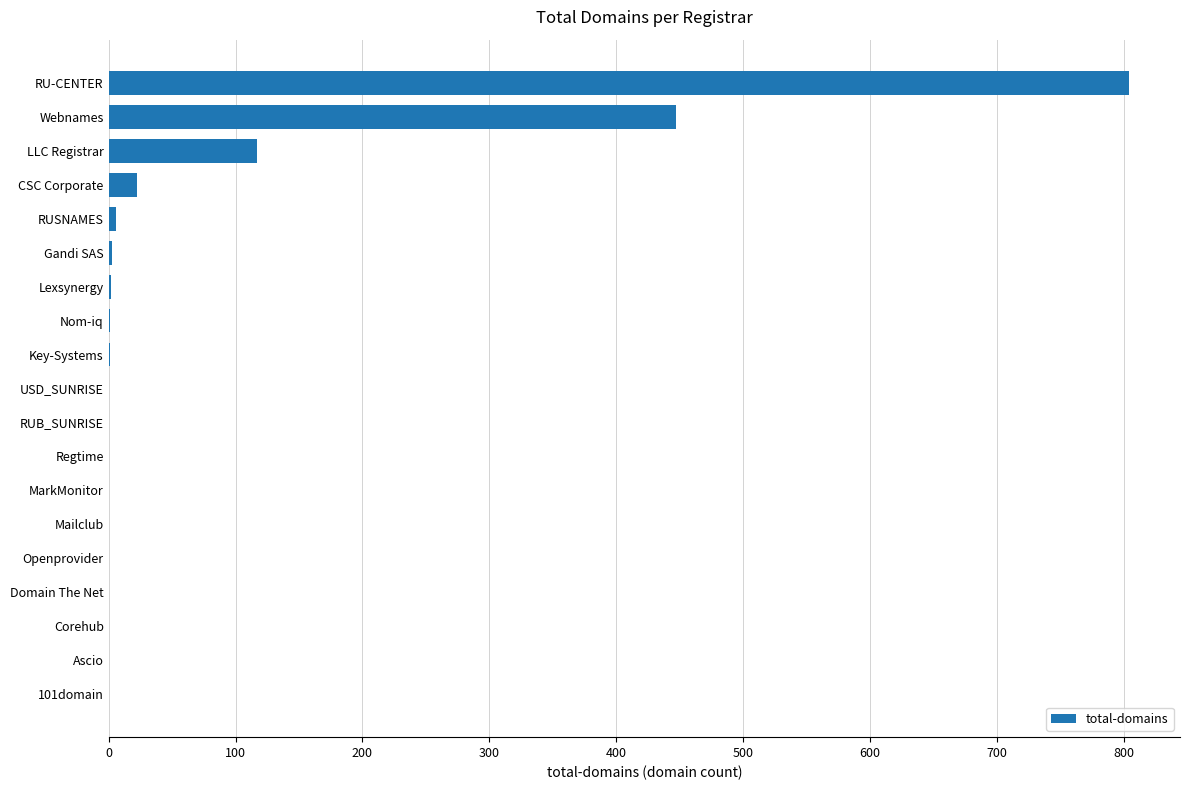

The chart shows a value of 491 at USD_SUNRISE. True or false?

False